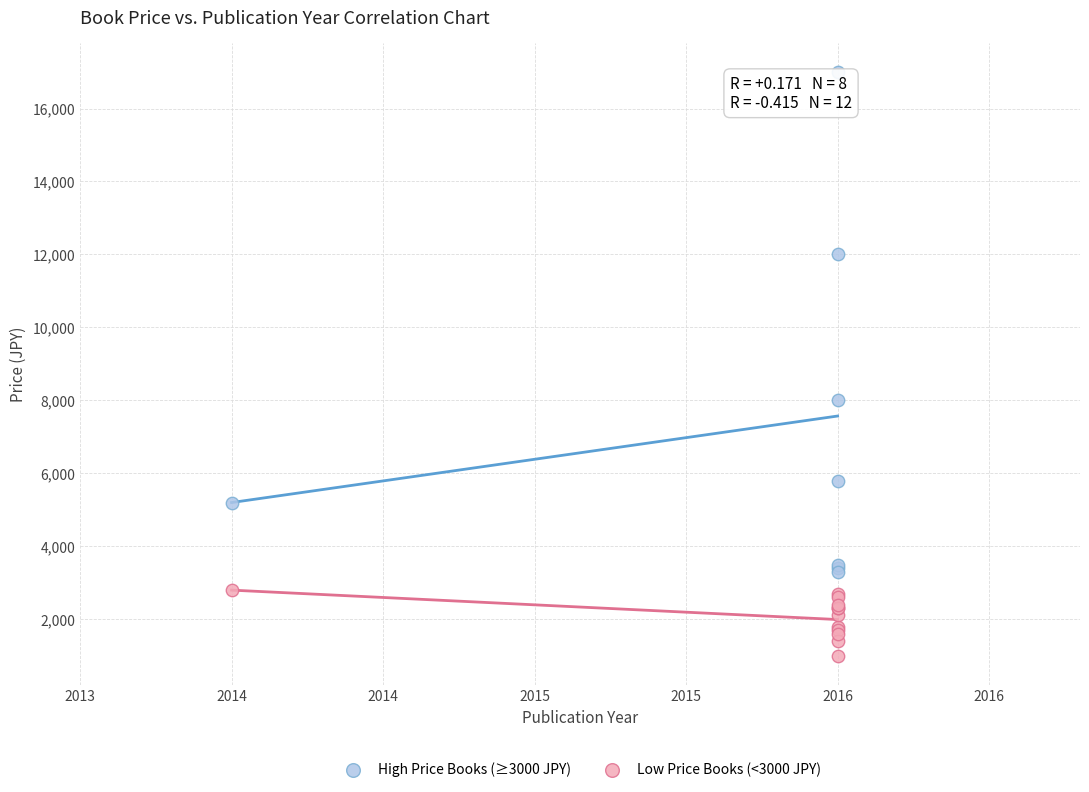

Which series reaches the minimum Y coordinate?

Low Price Books (<3000 JPY)